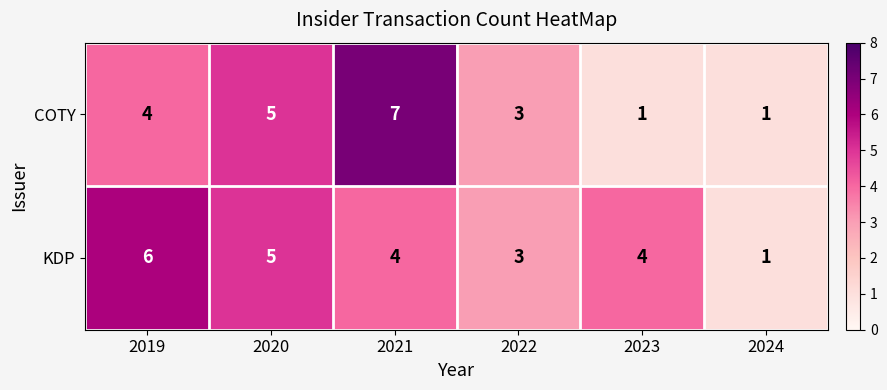

Which series has the largest total across all categories?

KDP